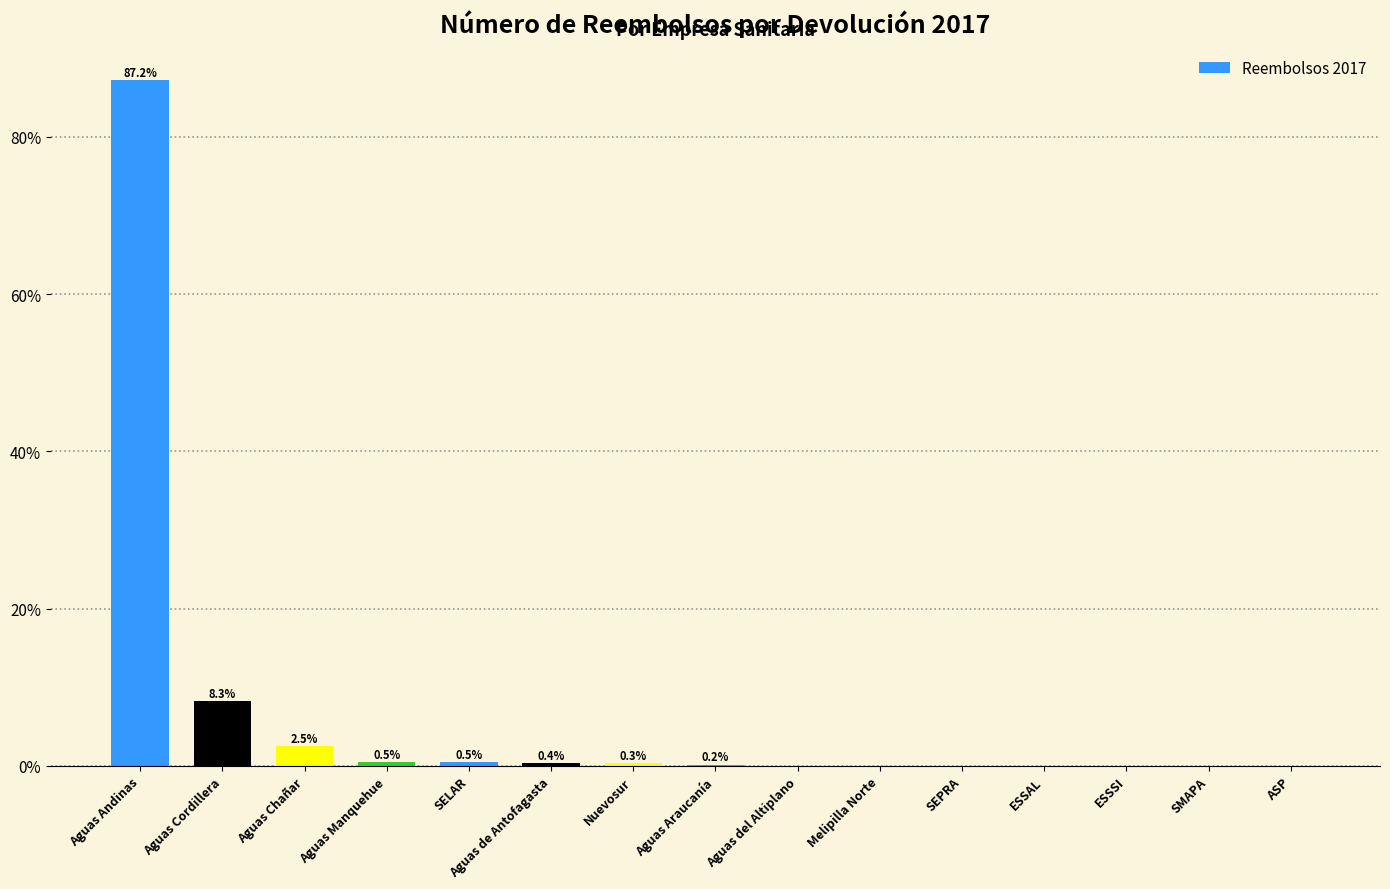

What is the greatest value displayed?

87.2